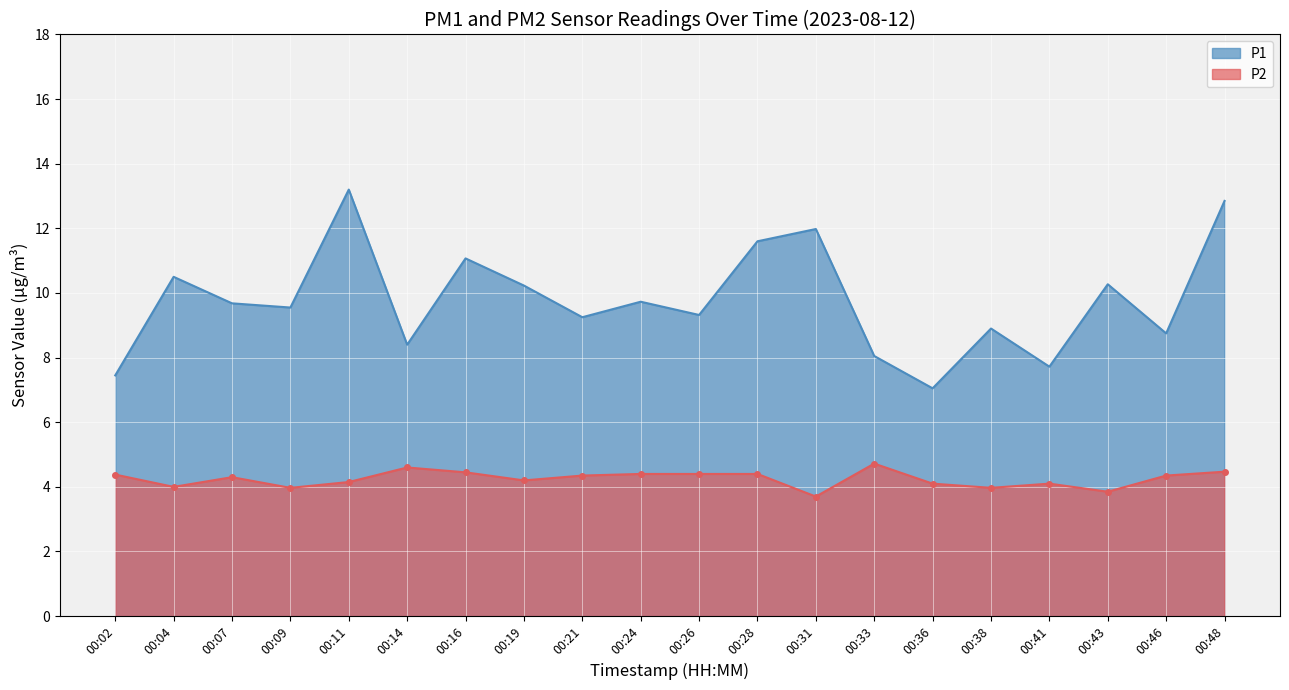

Is it true that P2 equals 4.5 at 00:16?

True